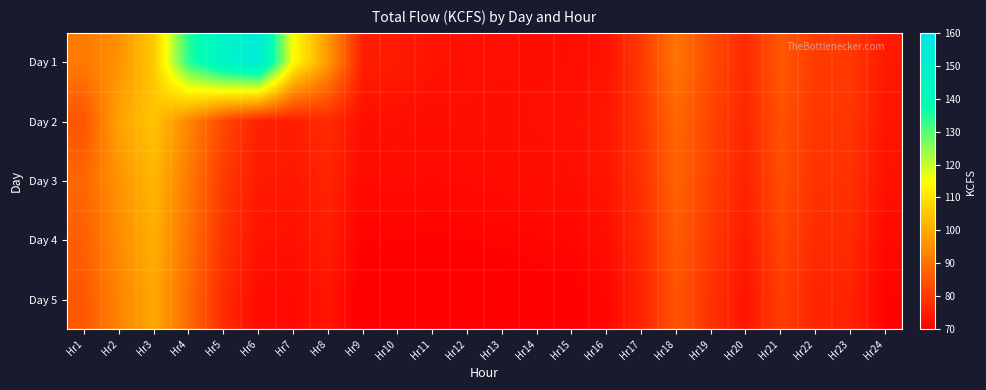

Which has a higher value, Hr21 or Hr7?

Hr7